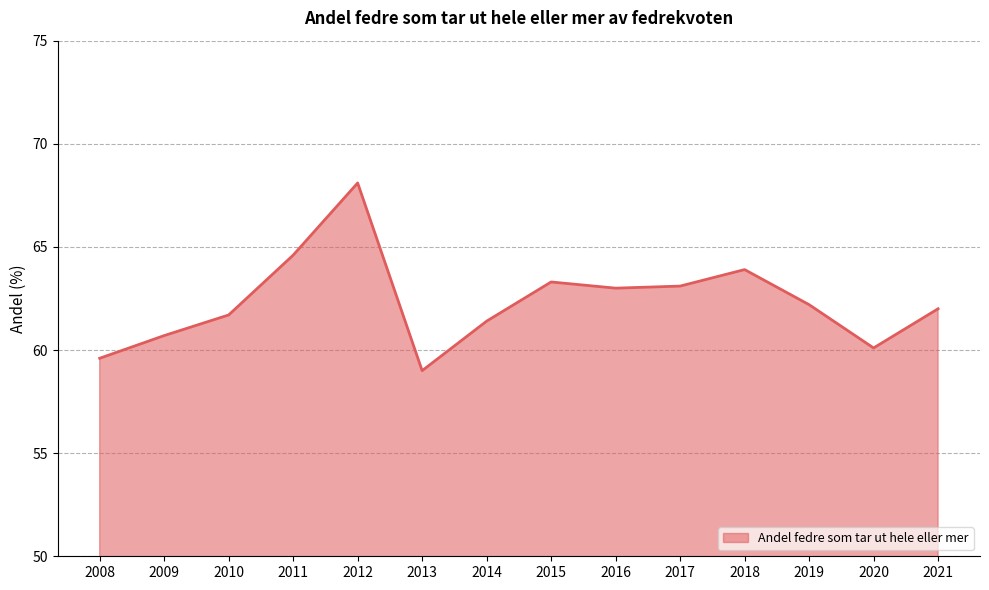

Which label corresponds to the largest value in the chart?

2012